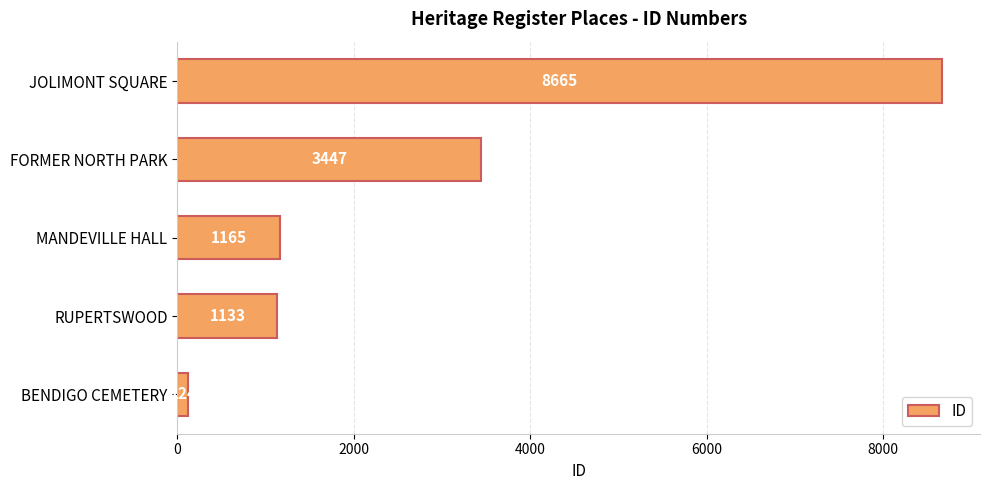

At which label is the value closest to 4394?

FORMER NORTH PARK